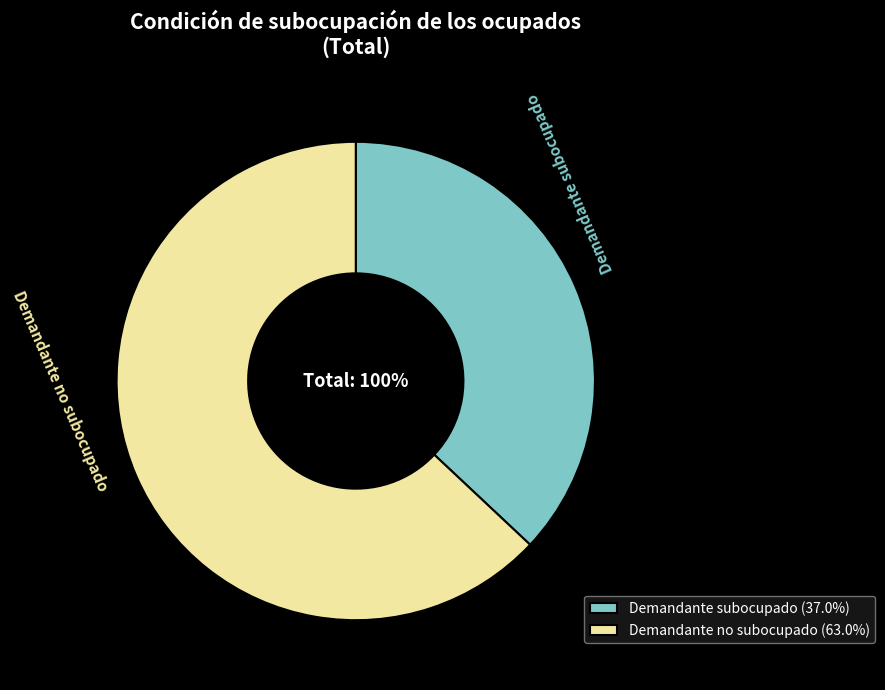

To the nearest percent, what is the difference between the largest and smallest slice percentages?

26%